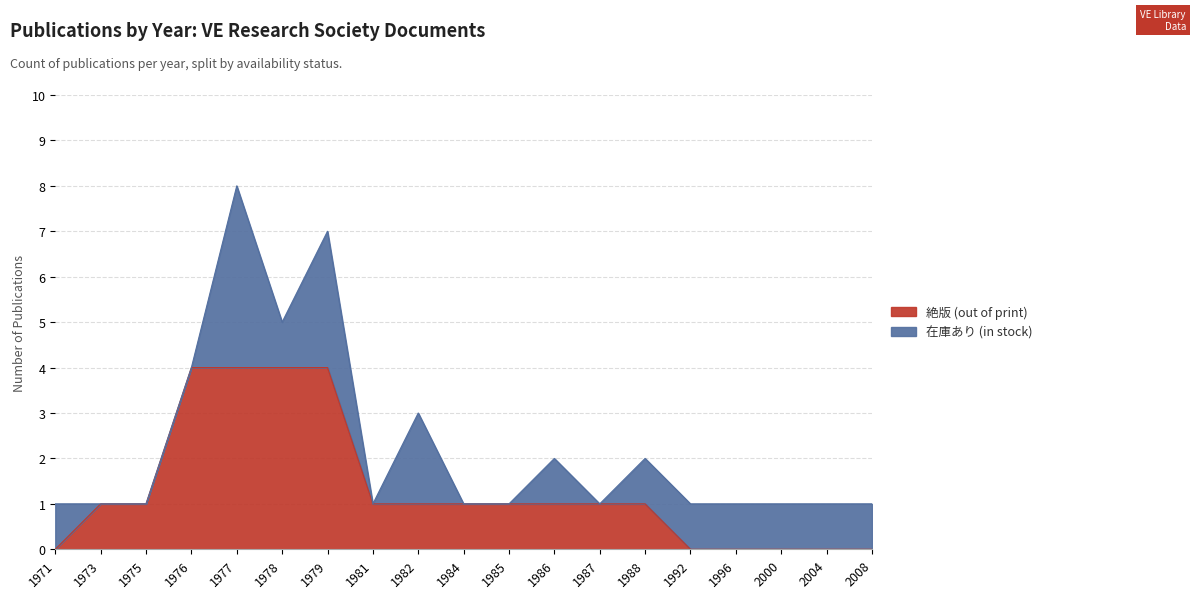

How many values are above zero?

13